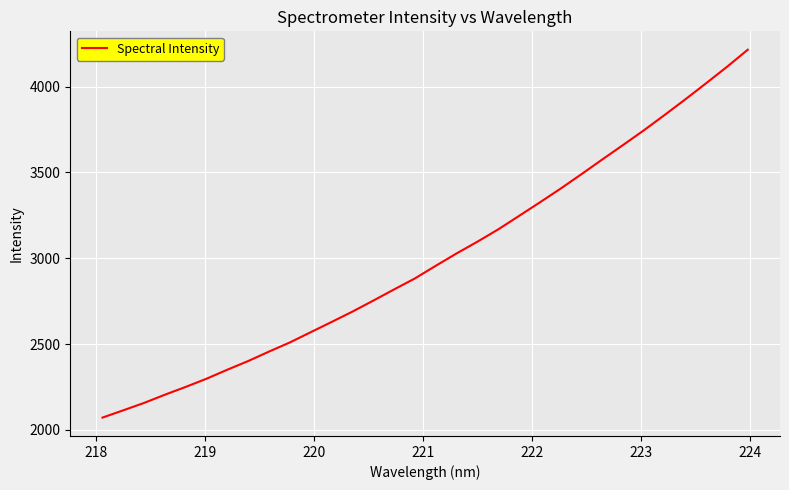

Does the chart display data point markers on the line(s)?

No